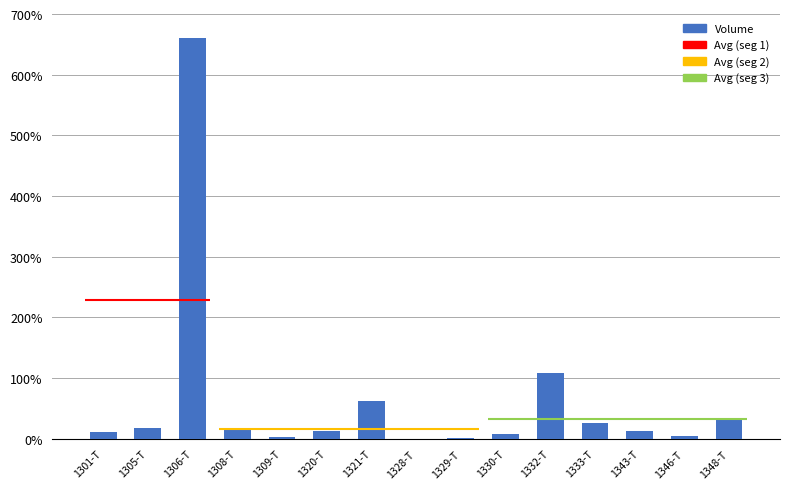

Rank the categories by value from highest to lowest.

1306-T, 1332-T, 1321-T, 1348-T, 1333-T, 1305-T, 1308-T, 1343-T, 1320-T, 1301-T, 1330-T, 1346-T, 1309-T, 1329-T, 1328-T